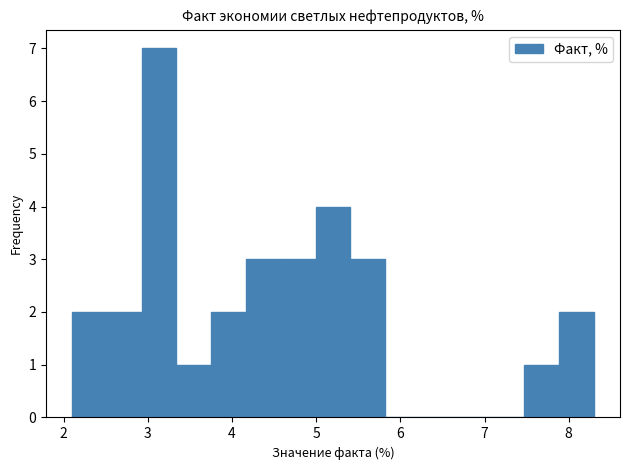

How tall is the bar that spans 2.1 to 2.5 on the x-axis? Neither the bar edges nor the heights are printed on the chart, so give them approximately, as read against the axes.

2